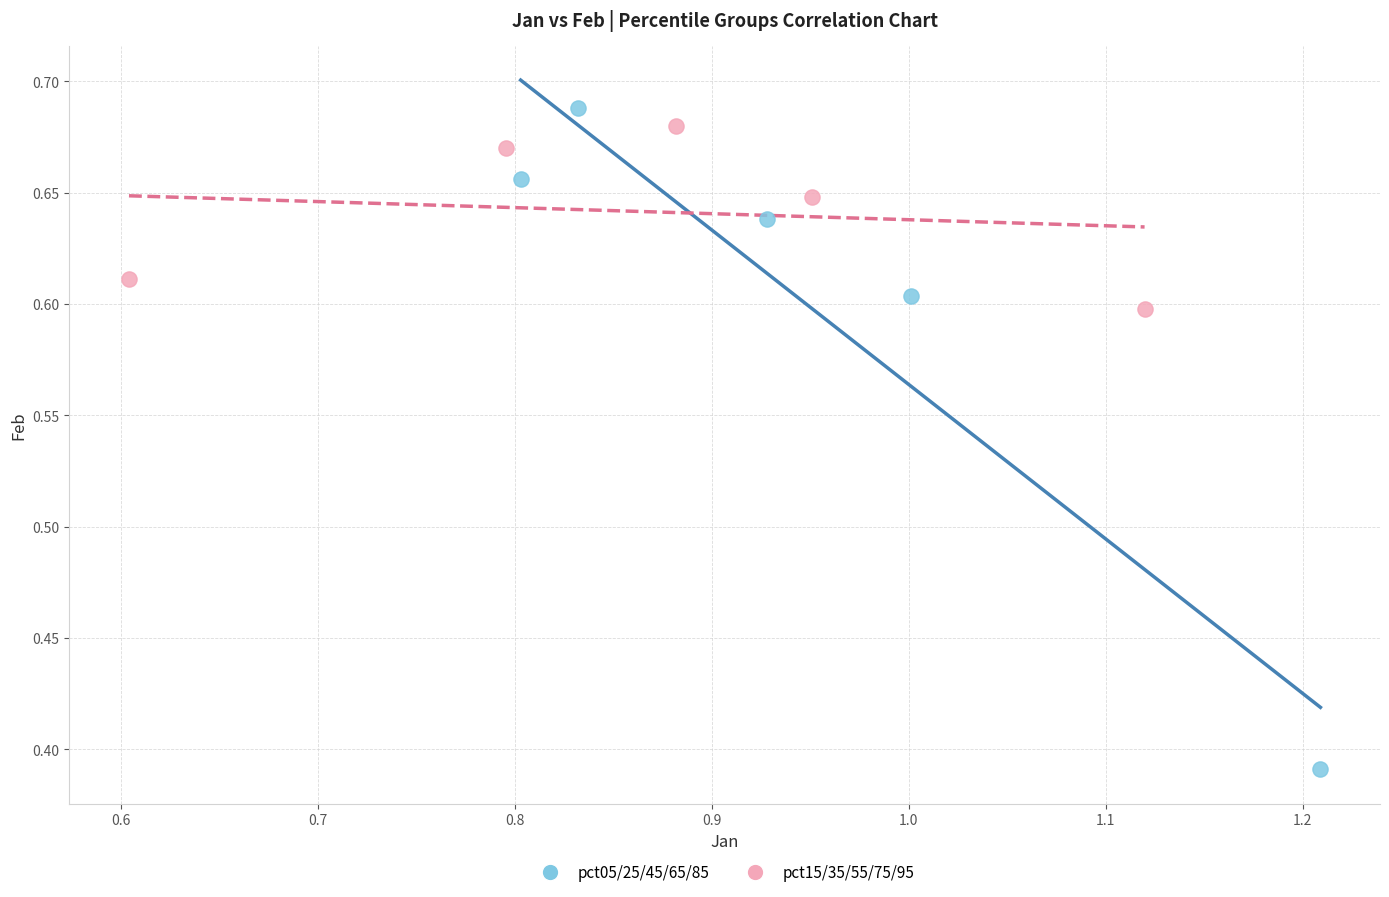

Which series has the widest spread of Y values?

pct05/25/45/65/85